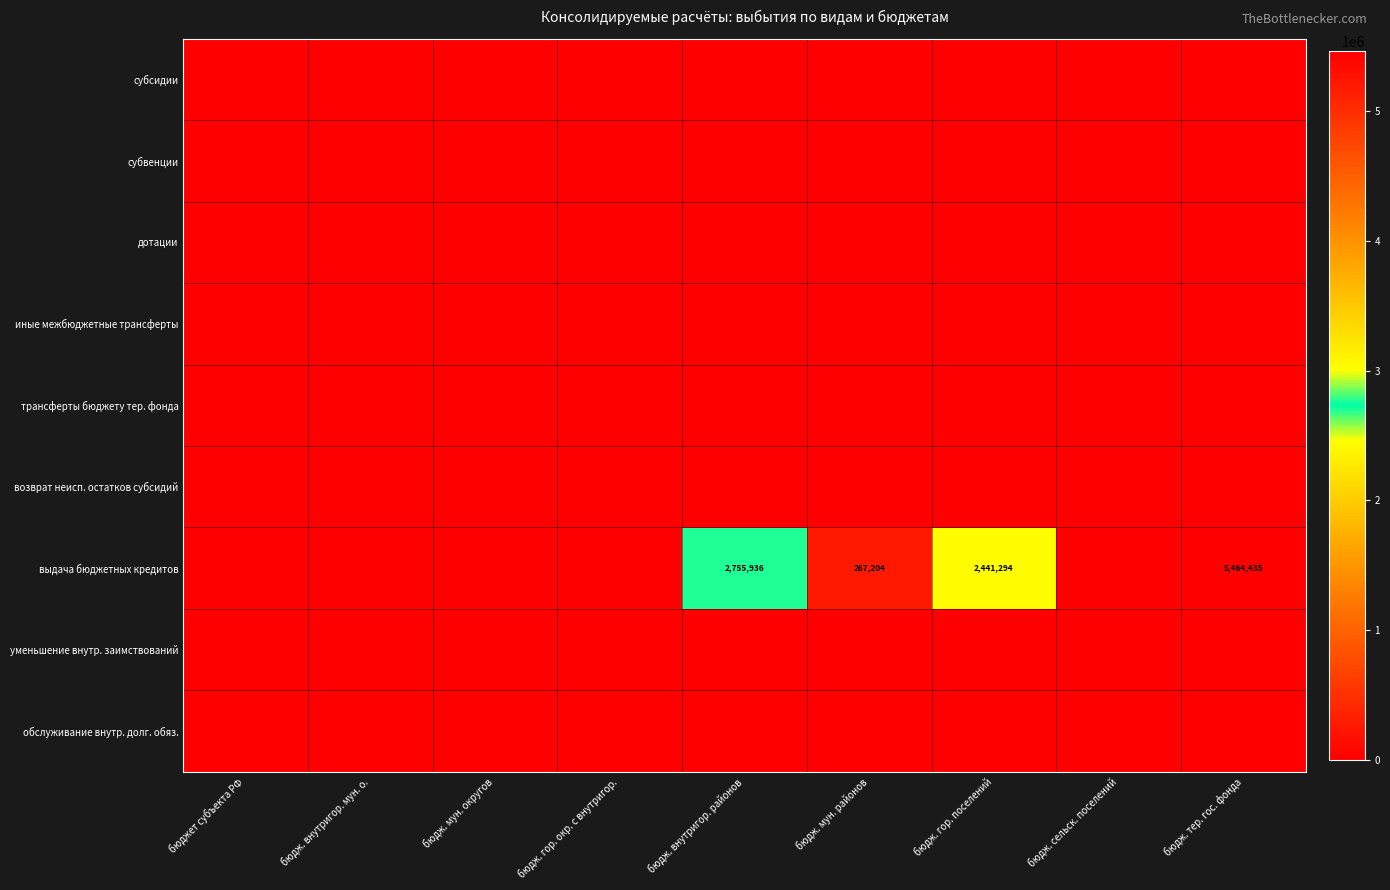

Which series changed the most between бюдж. мун. округов and бюдж. гор. поселений?

выдача бюджетных кредитов